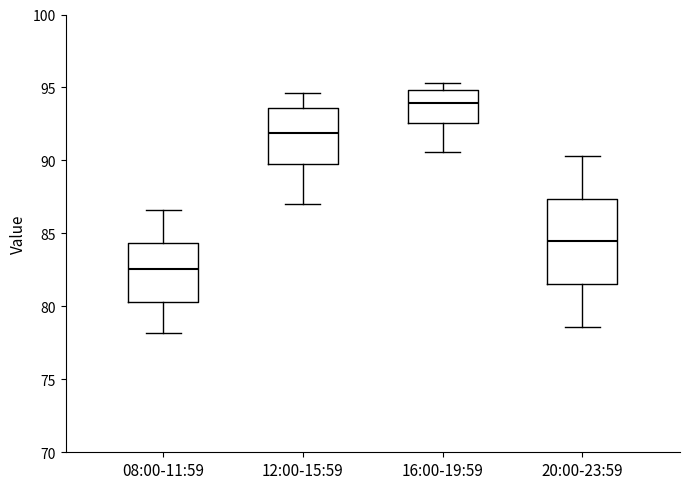

Which box is the tallest, from its lower edge to its upper edge?

20:00-23:59